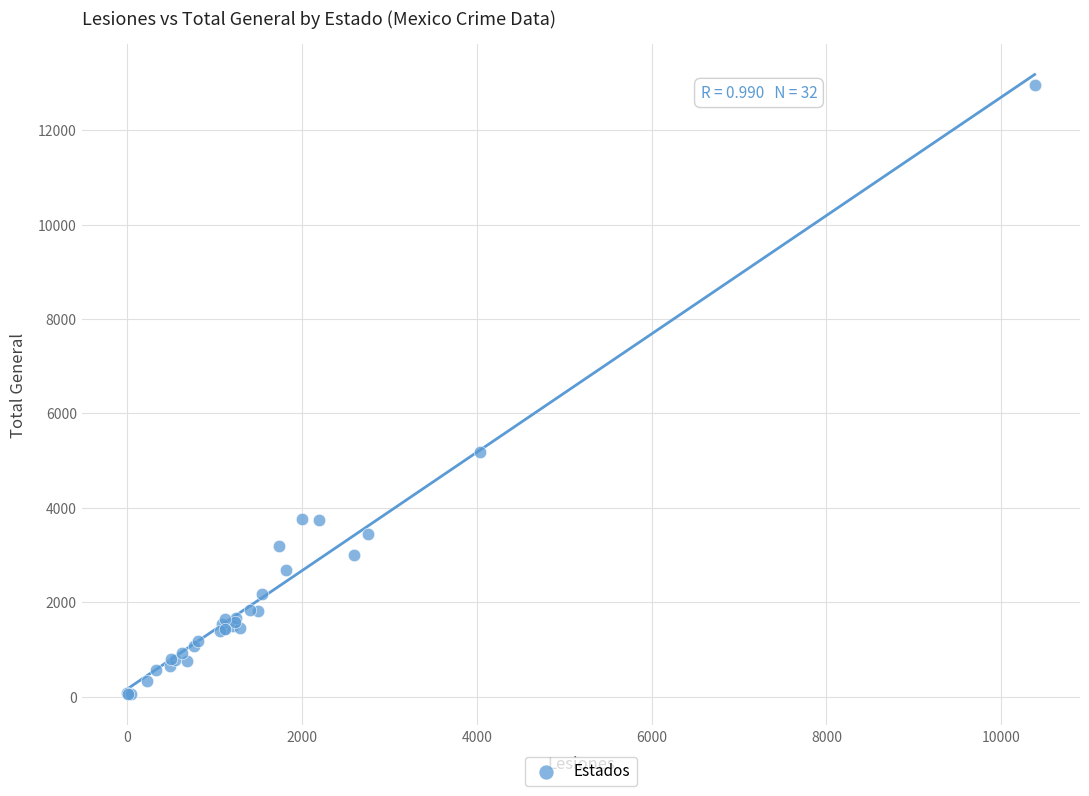

What Y value in the scatter plot is closest to 6498?

5182